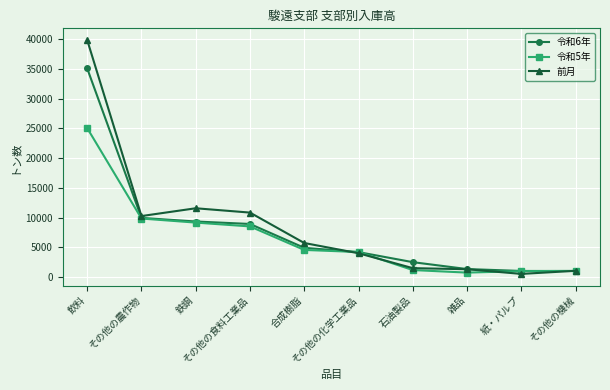

Which series has the largest total across all categories?

前月